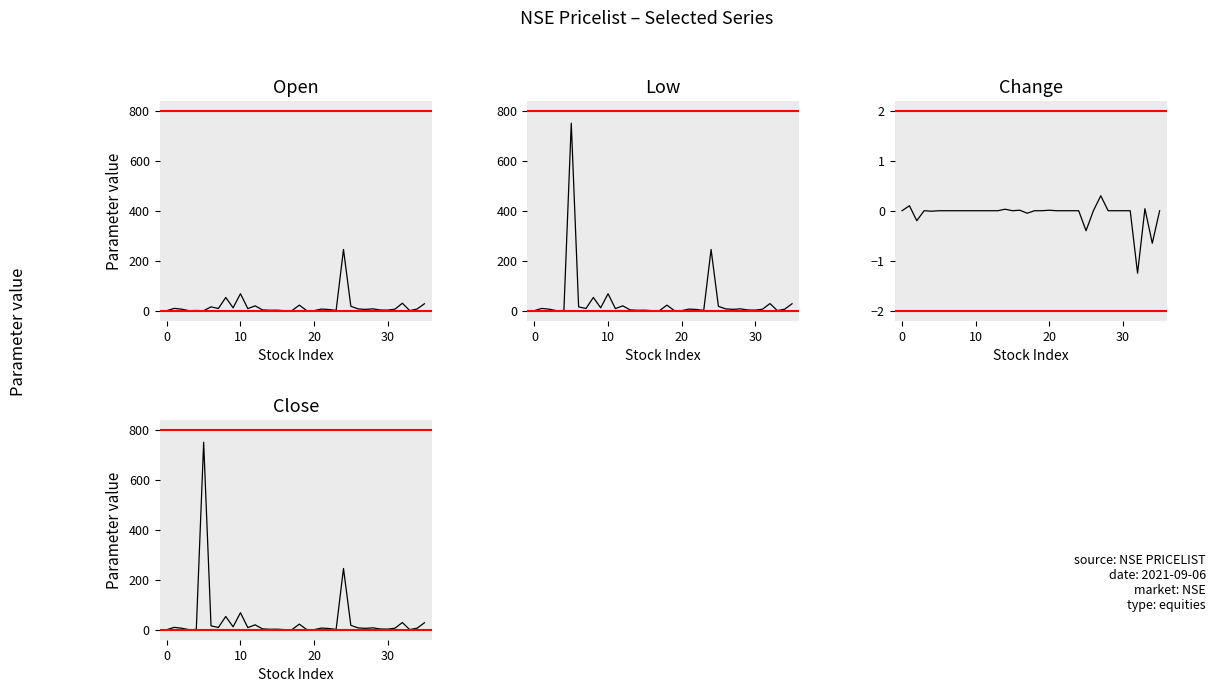

Which series has the largest total across all categories?

Close